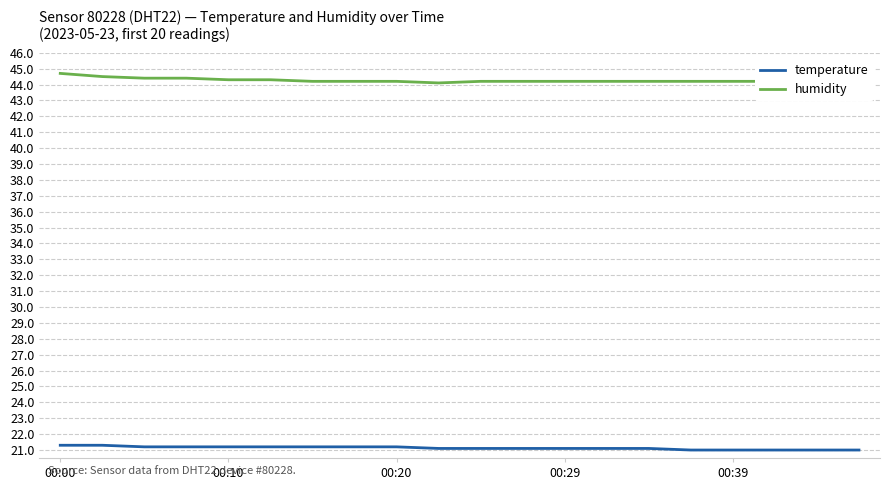

What is the smallest value displayed?

21.0